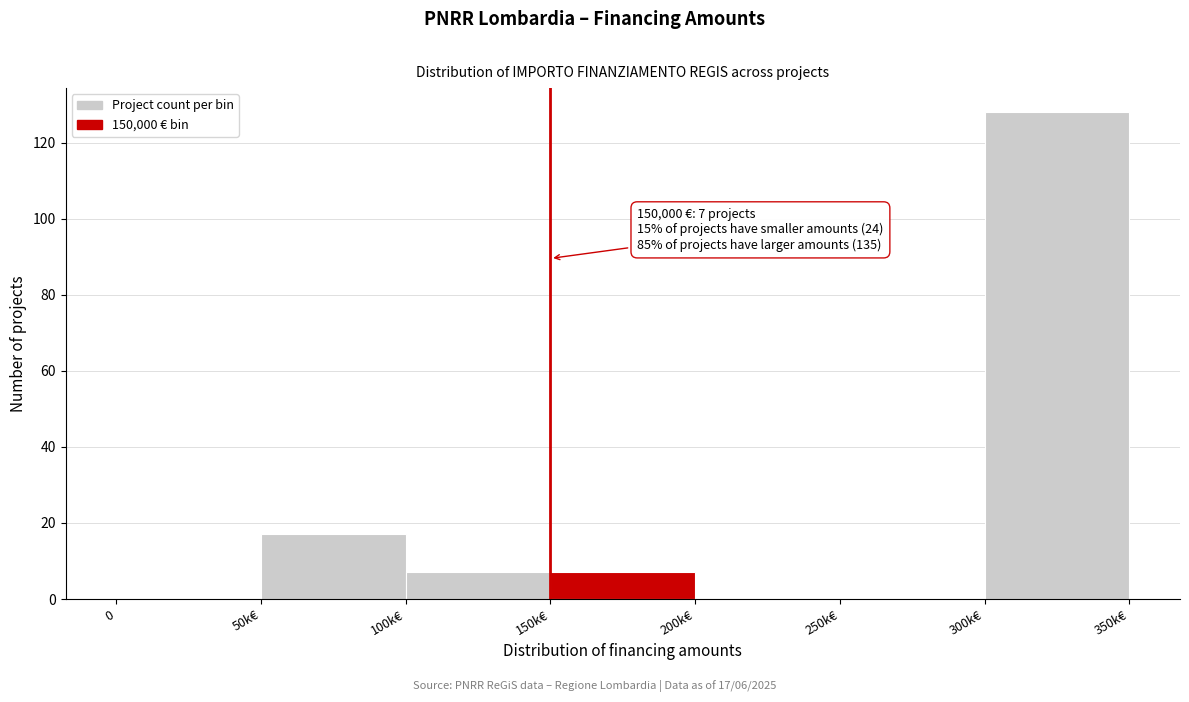

Reading left to right, transcribe all the data shown in this chart.

0=0	50k€=17	100k€=7	150k€=7	200k€=0	250k€=0	300k€=128